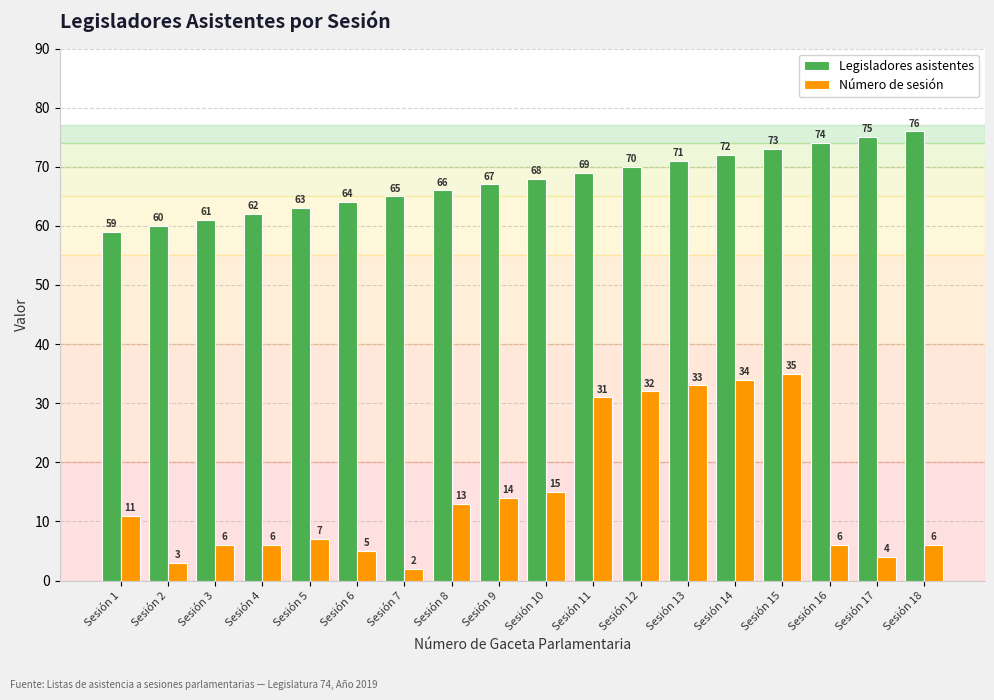

How many values in the Número de sesión series are below 11?

9